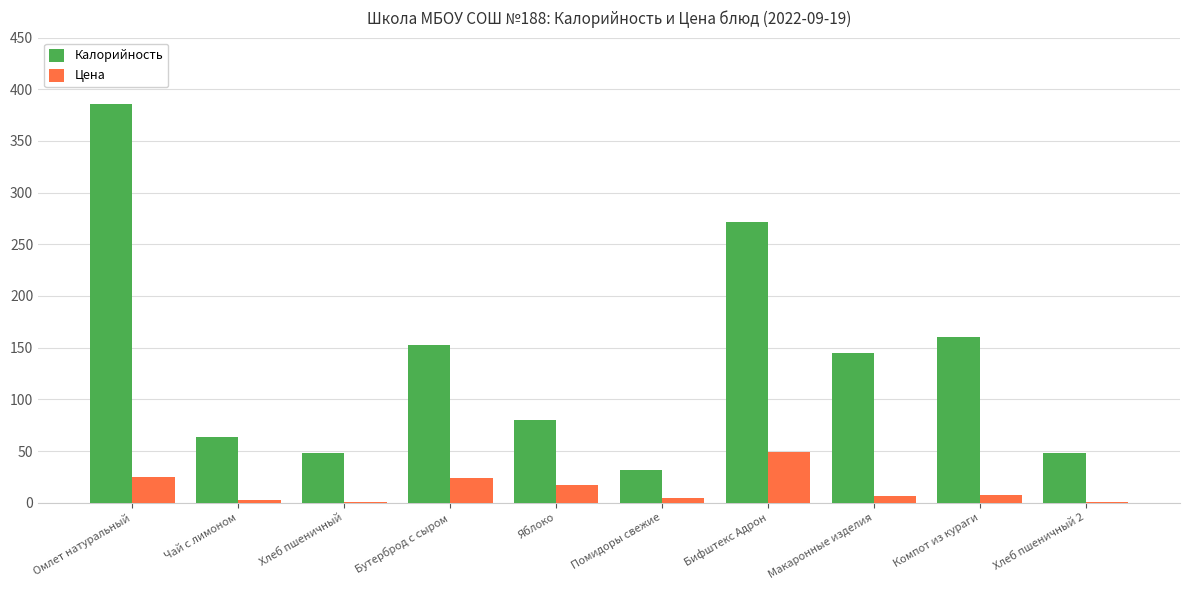

Which series changed the most between Яблоко and Бифштекс Адрон?

Калорийность